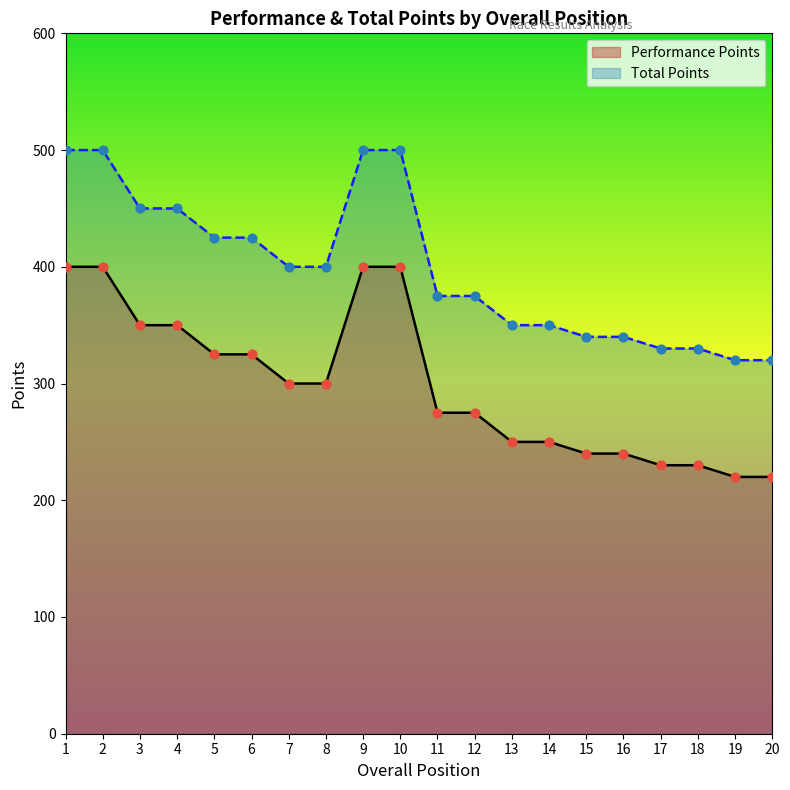

What is the total value across all series at 2?

900